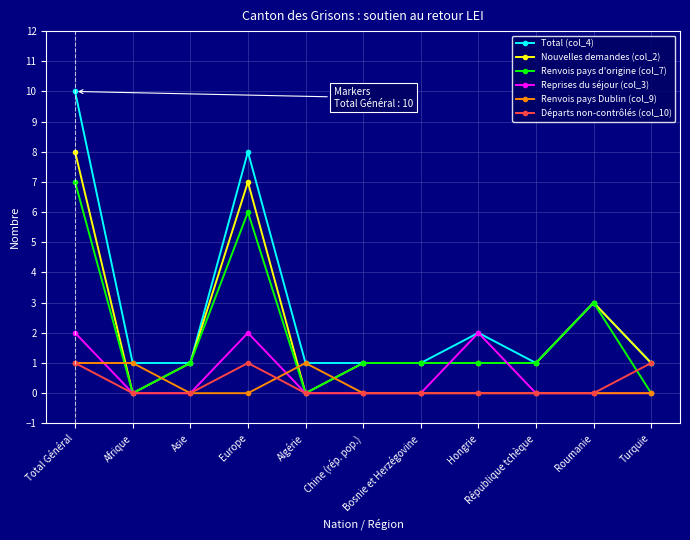

What is the total value across all series at Algérie?

2